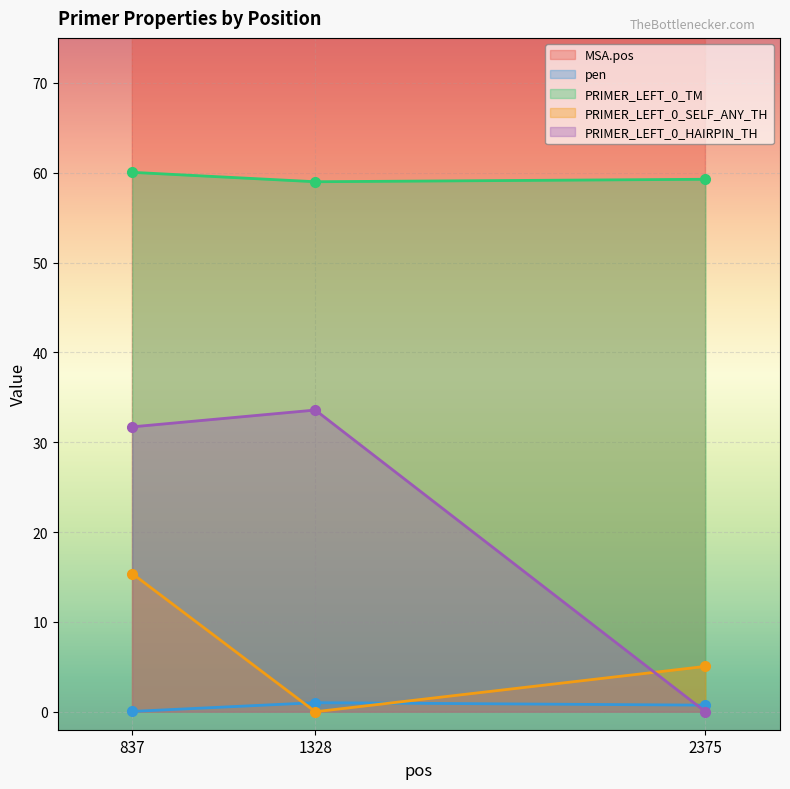

At 2375, list the series in order from largest to smallest.

MSA.pos, PRIMER_LEFT_0_TM, PRIMER_LEFT_0_SELF_ANY_TH, pen, PRIMER_LEFT_0_HAIRPIN_TH